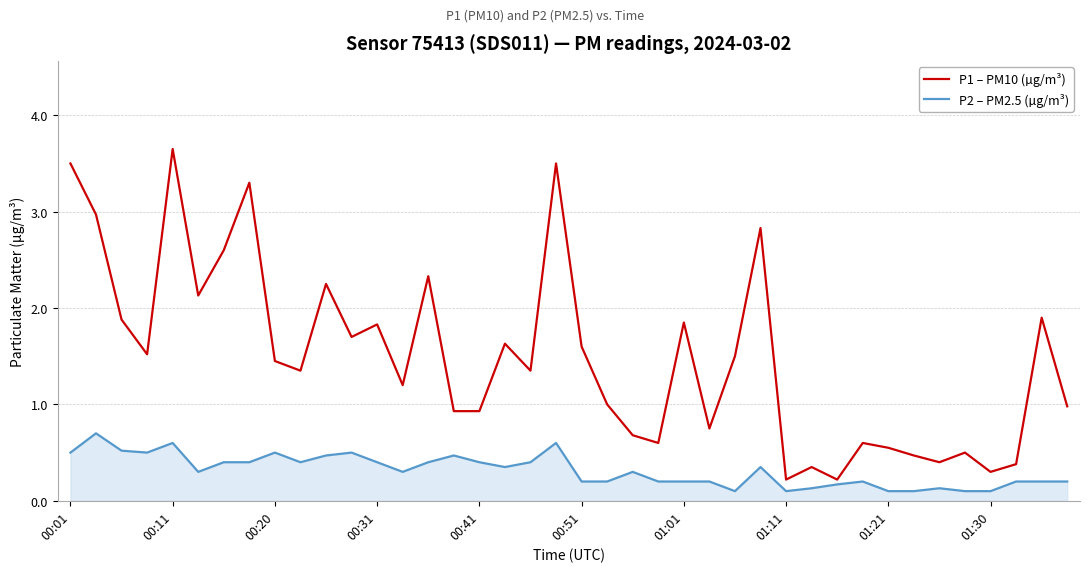

Which series has the largest total across all categories?

P1 – PM10 (µg/m³)